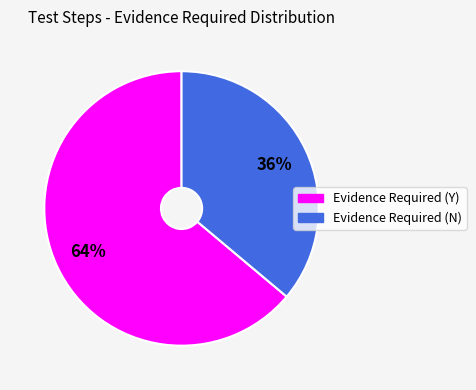

How many segments does this pie chart have?

2